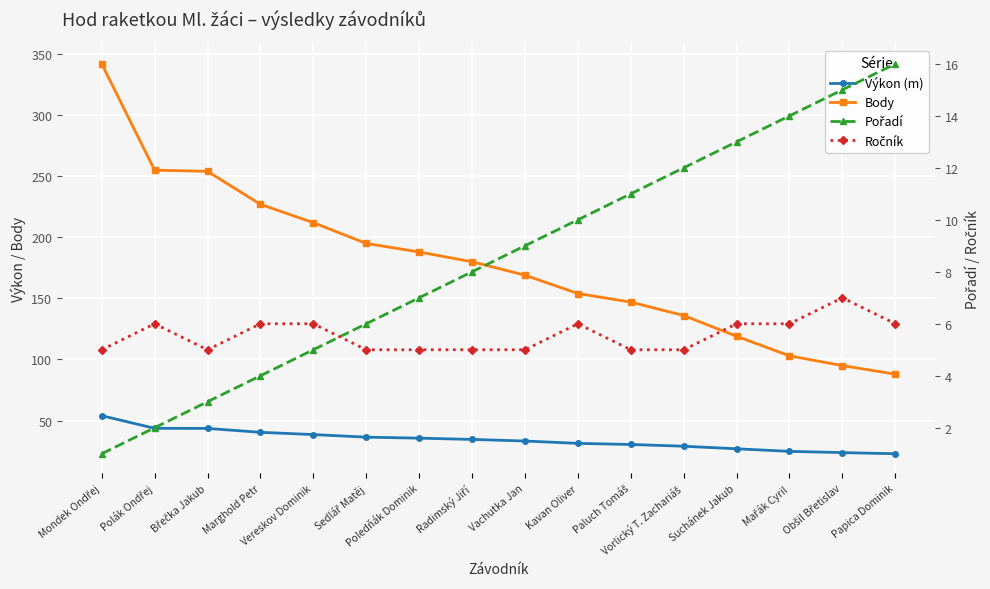

What is the smallest value displayed?

1.0